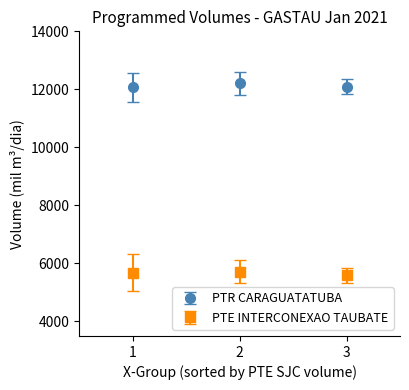

What is the total value across all series at 2?

17928.9